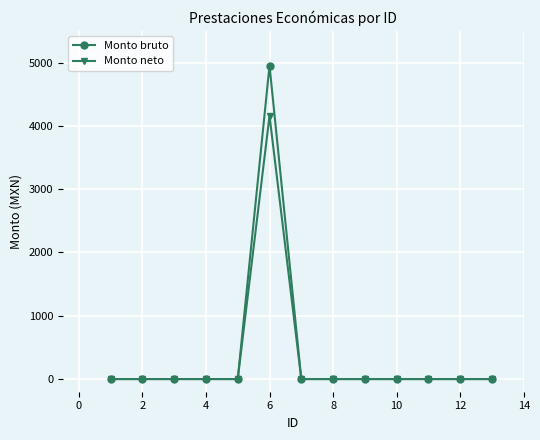

Rank the series by their maximum value, from lowest to highest.

Monto neto, Monto bruto